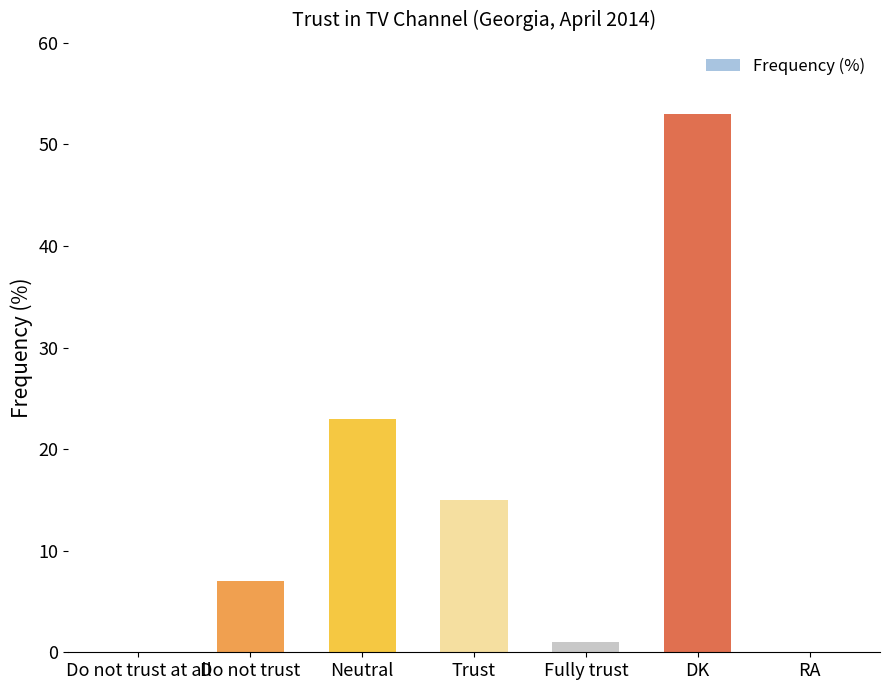

The value at Neutral is 8. True or false?

False